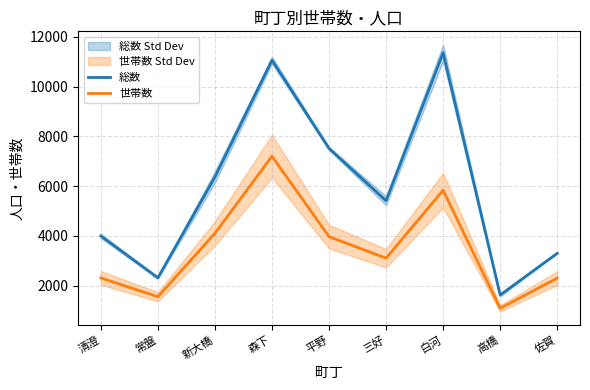

How many interior local peaks does the 総数 series have?

2